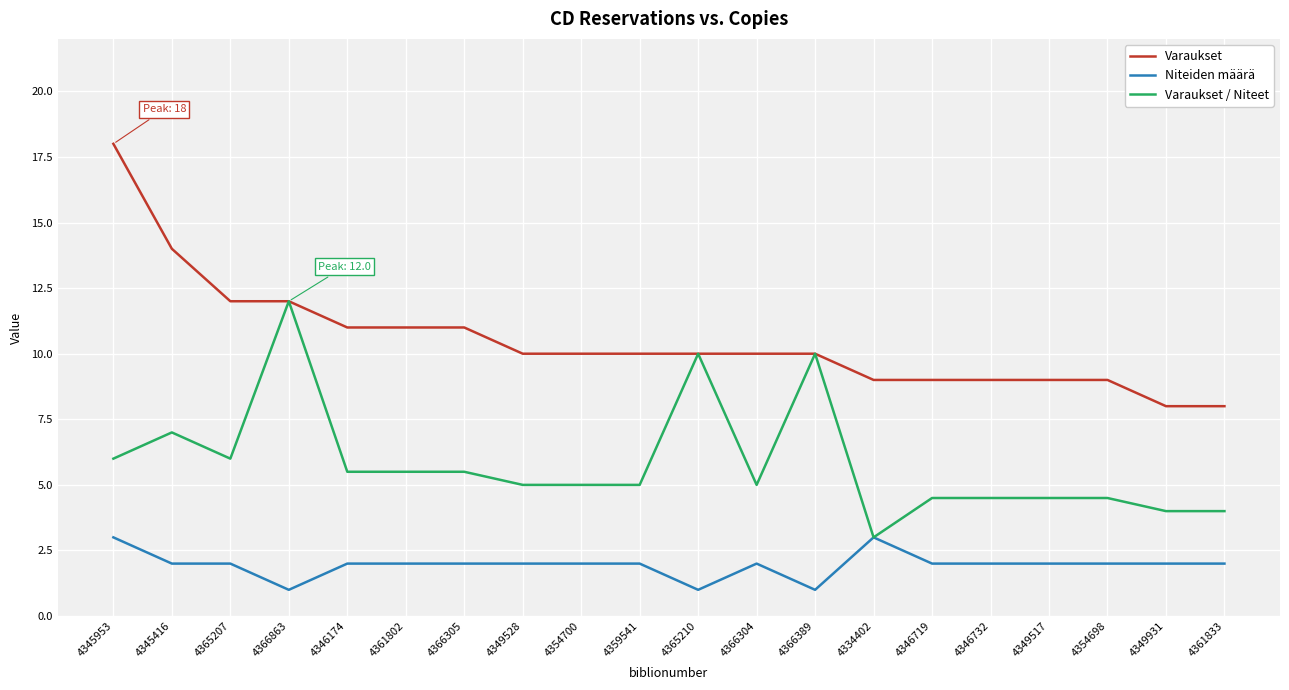

What value does the Varaukset series have at 4361833?

8.0